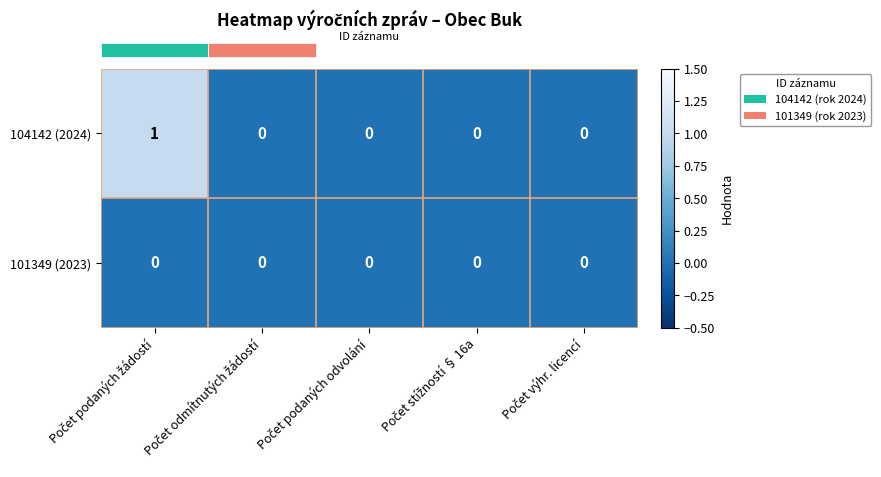

Rank the series by their maximum value, from highest to lowest.

104142 (2024), 101349 (2023)